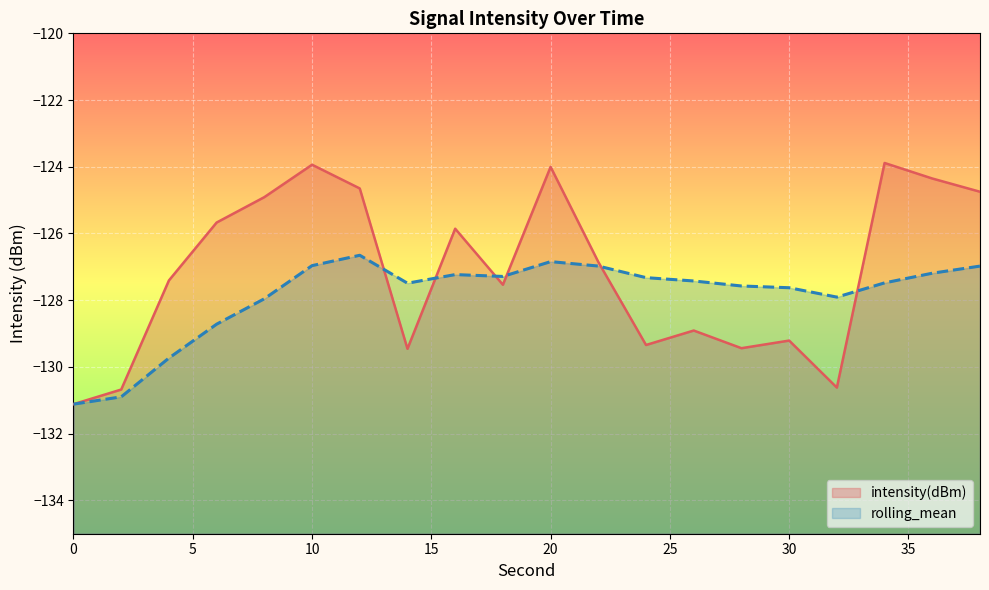

What is the value of the rolling_mean point at the 10th from the left?

-127.3